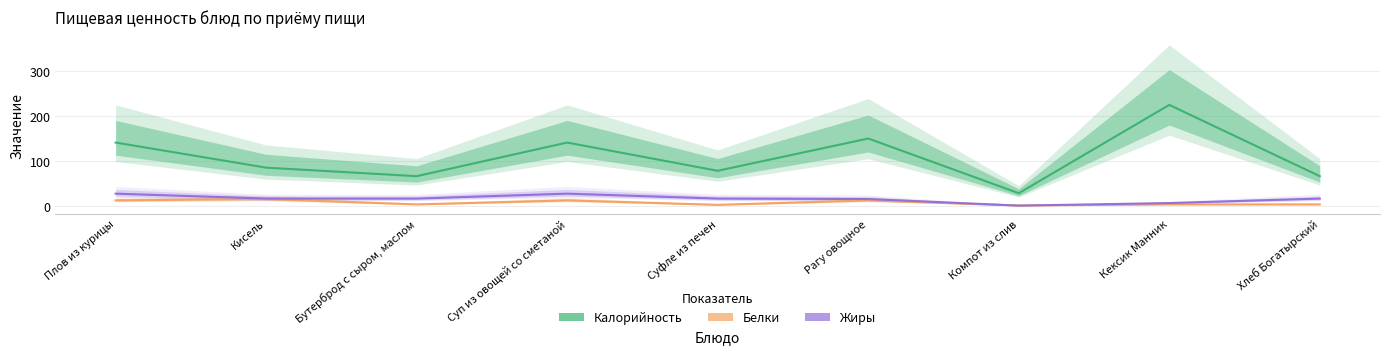

At which category does the chart reach its peak across all series?

Кексик Манник